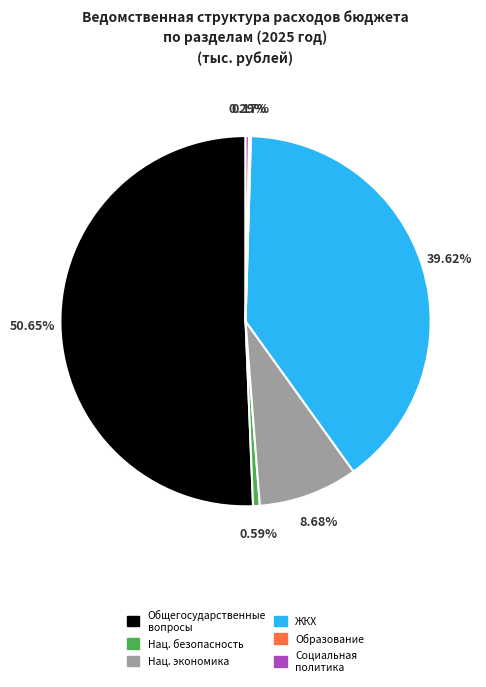

Is there a majority slice in this chart?

Yes